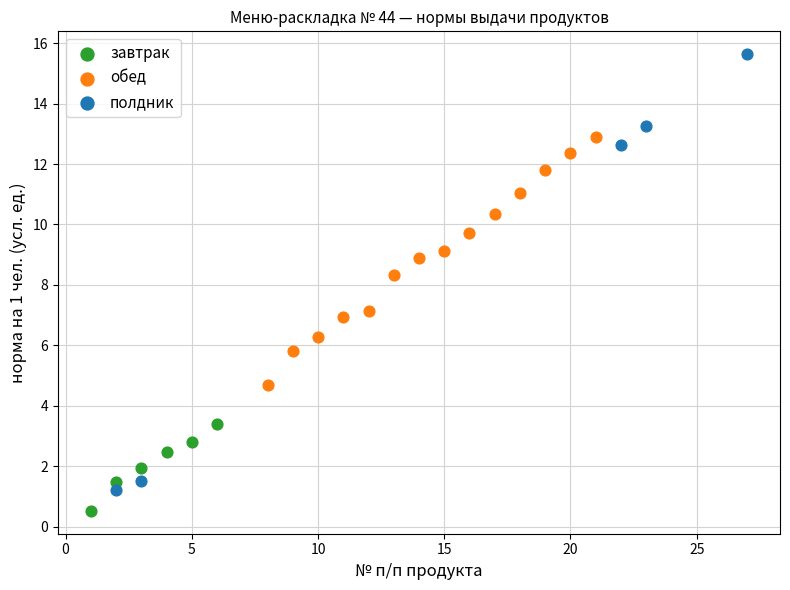

Which series reaches the minimum Y coordinate?

завтрак